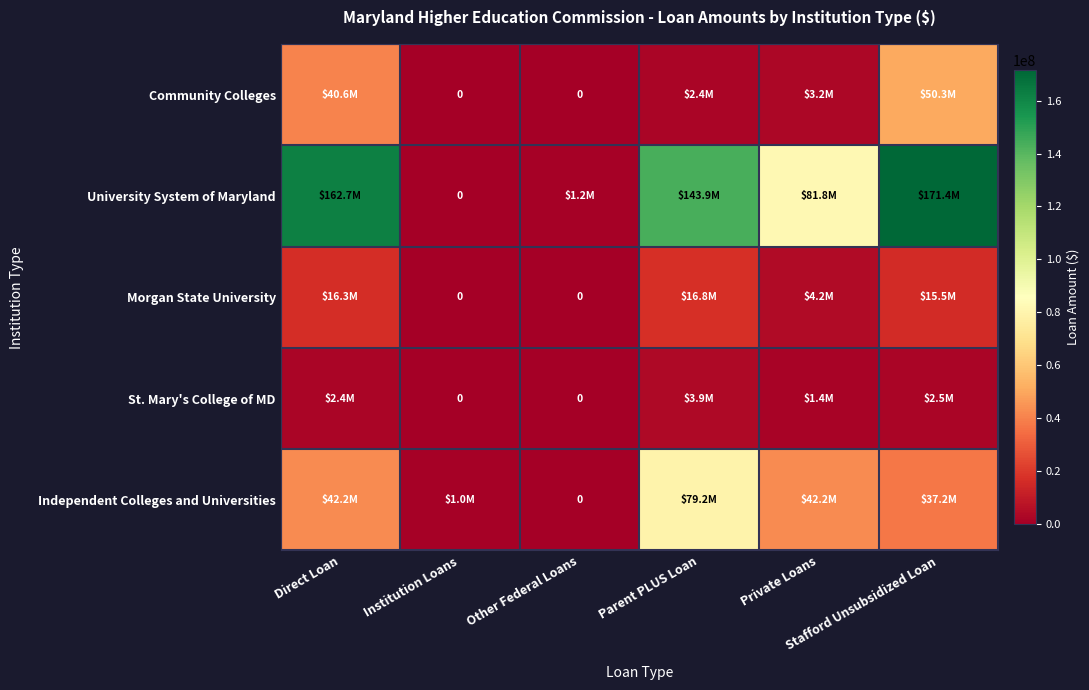

Is it true that Community Colleges equals 0 at Institution Loans?

True